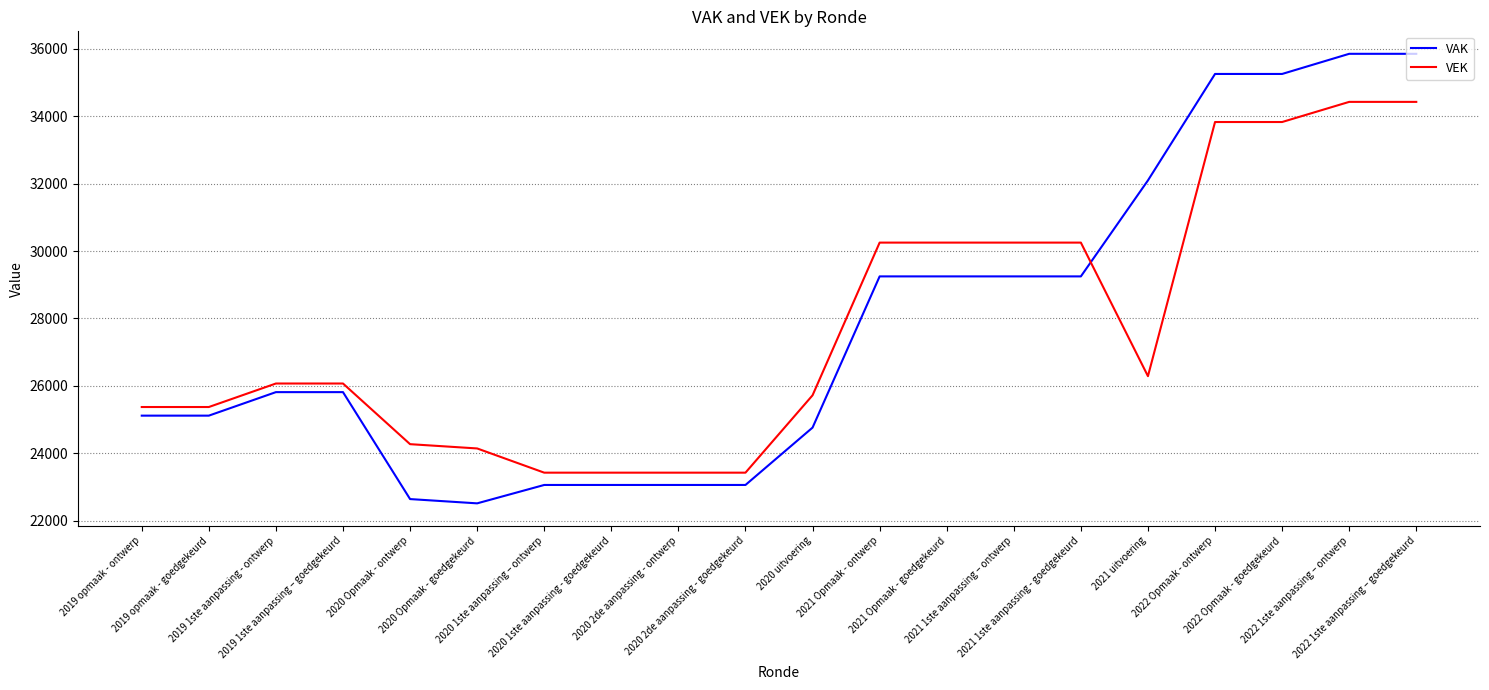

True or false: VAK has a value of 35857 at 2022 1ste aanpassing – ontwerp.

True